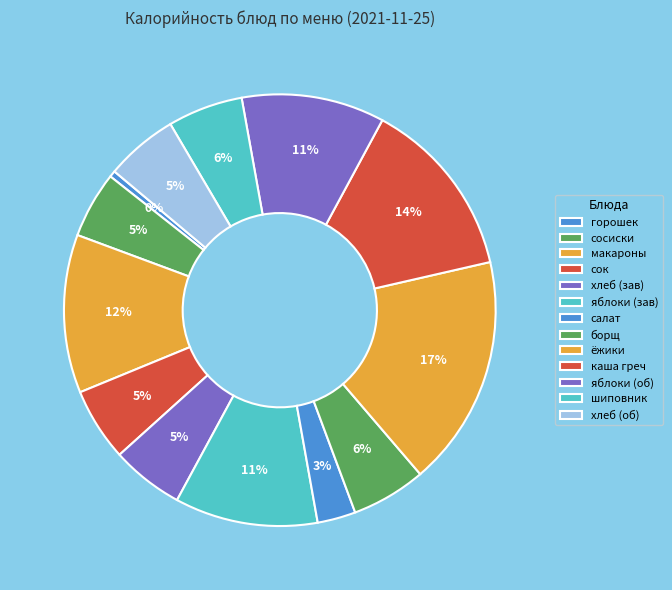

Count the number of slices in the pie.

13